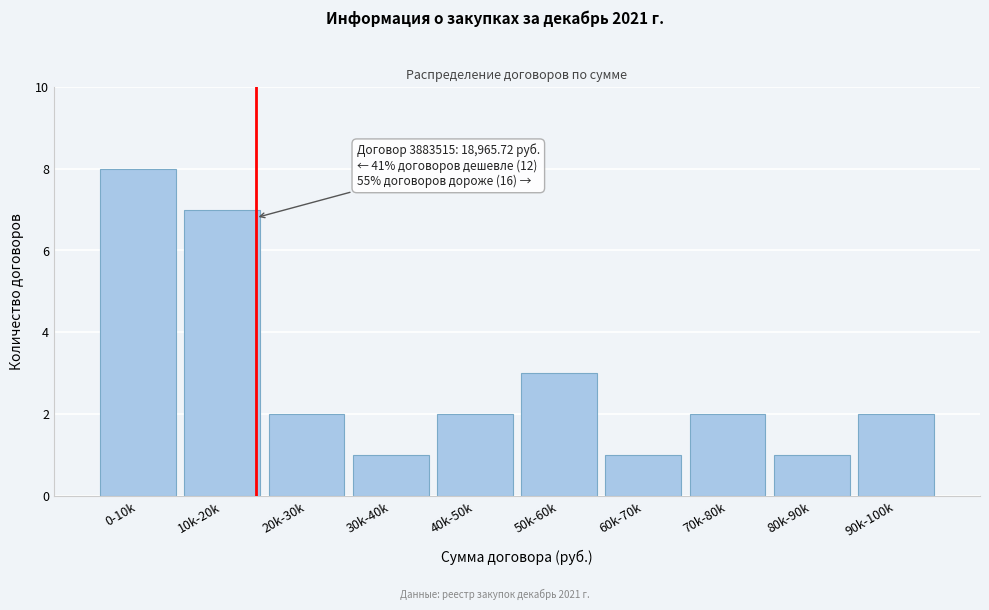

Reading left to right, what are all the values shown in this chart?

0-10k=8	10k-20k=7	20k-30k=2	30k-40k=1	40k-50k=2	50k-60k=3	60k-70k=1	70k-80k=2	80k-90k=1	90k-100k=2